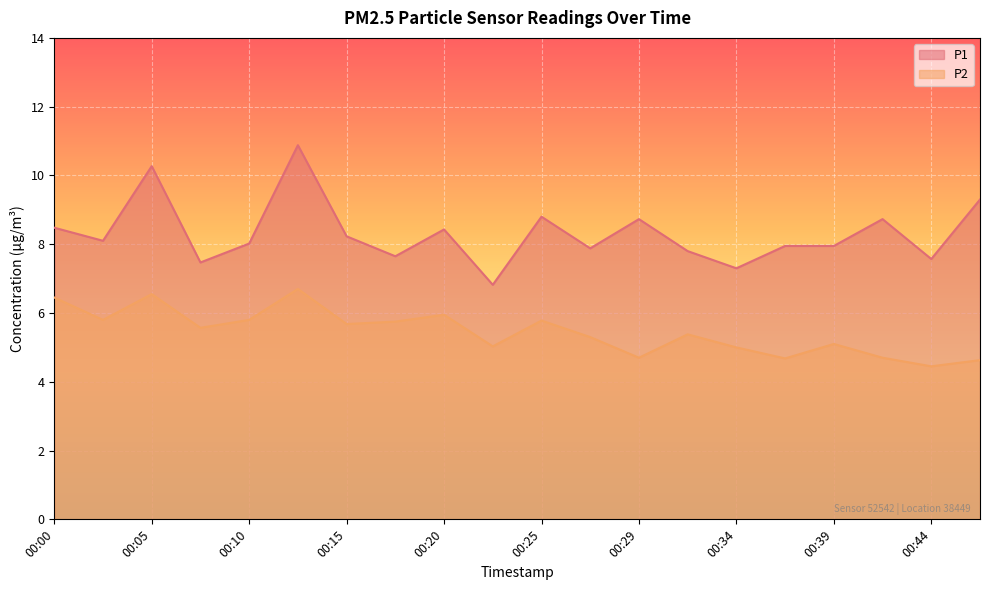

The value of P1 at 00:27 is 12.4. True or false?

False